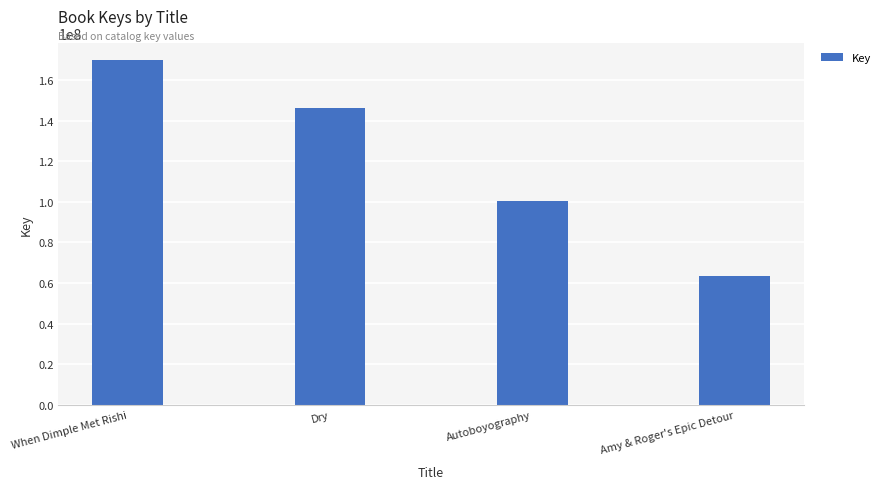

What is the ratio of the value at Dry to the value at When Dimple Met Rishi?

0.9